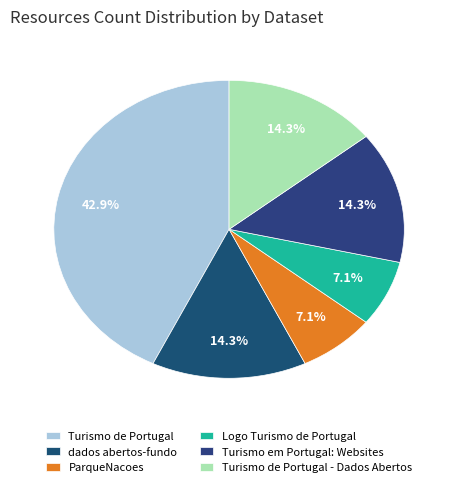

Does any single category account for the majority?

No